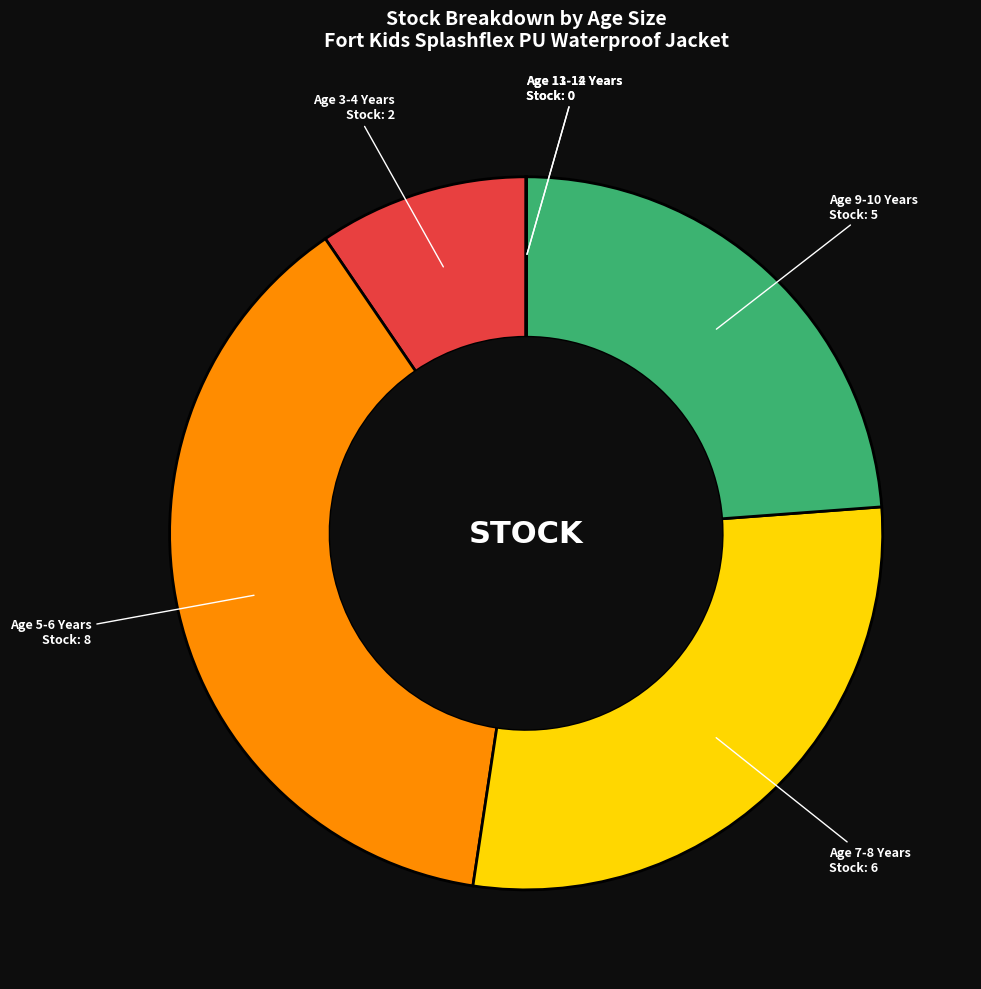

Does Age 3-4 Years account for over 50% of the chart?

No